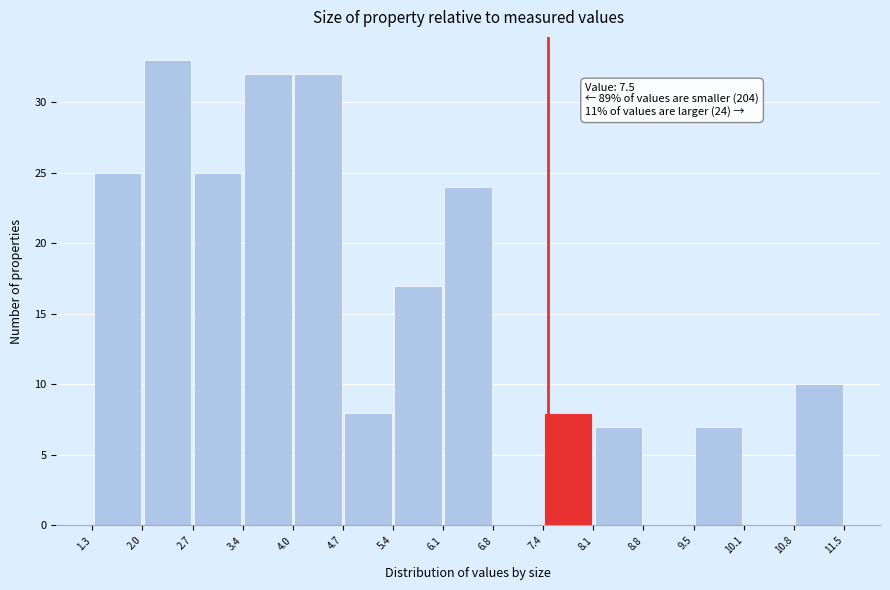

Over which range of the x-axis is the bar tallest?

2.0 to 2.7